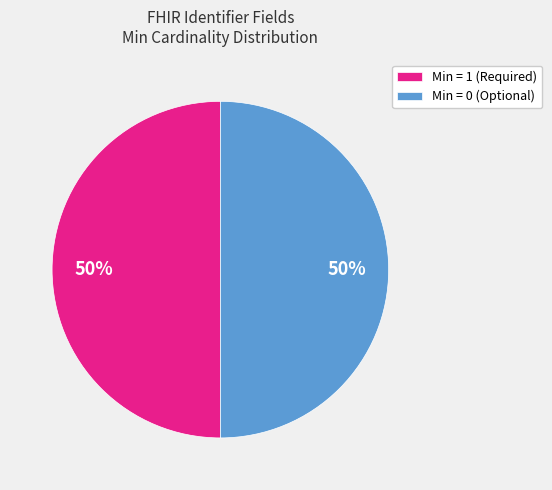

Count the number of slices in the pie.

2